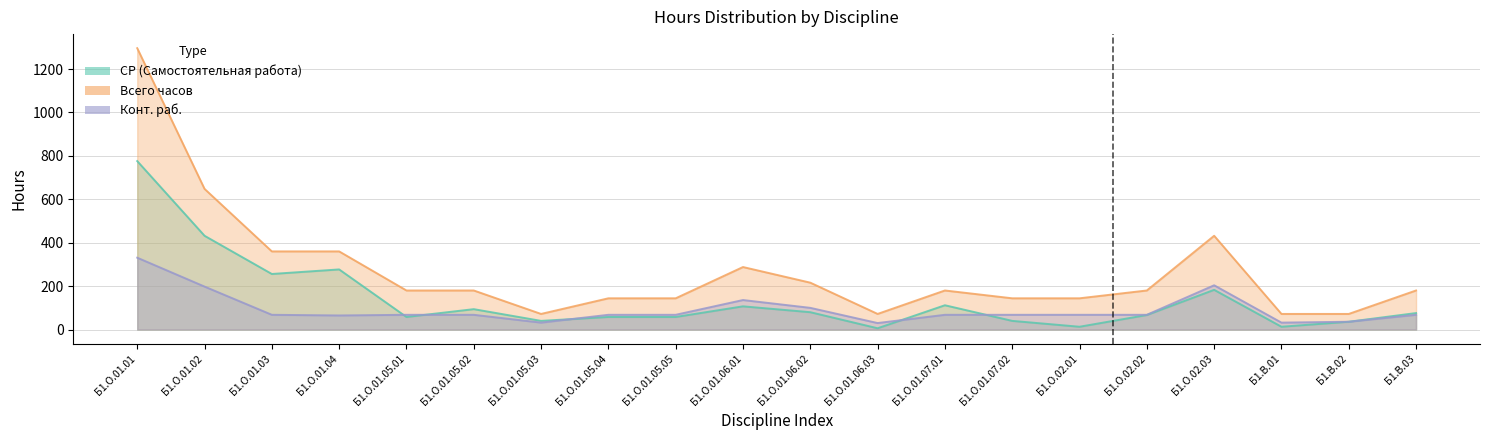

At Б1.В.02, list the series in order from smallest to largest.

СР (Самостоятельная работа), Конт. раб., Всего часов